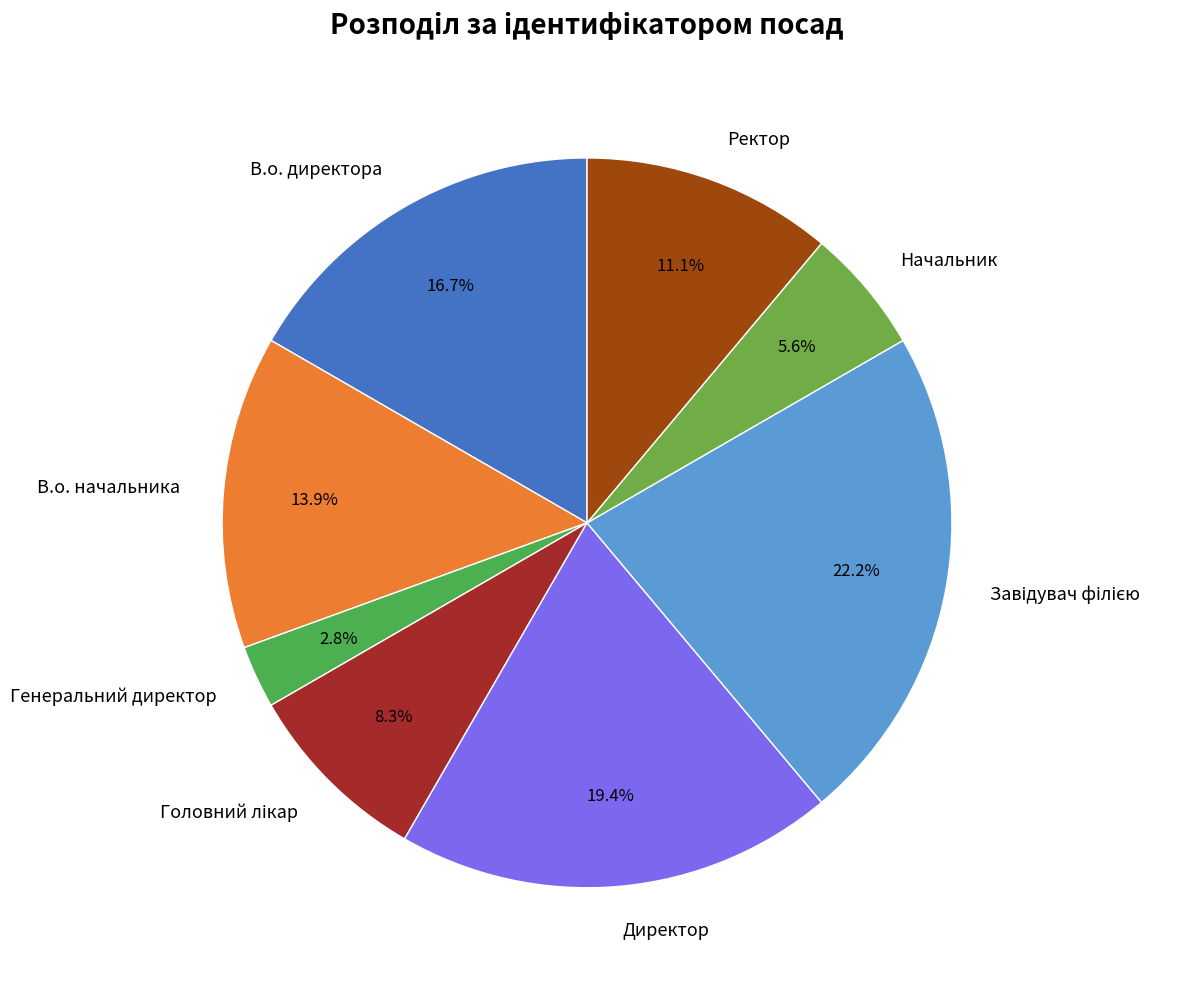

Is there any slice that represents more than half of the pie?

No